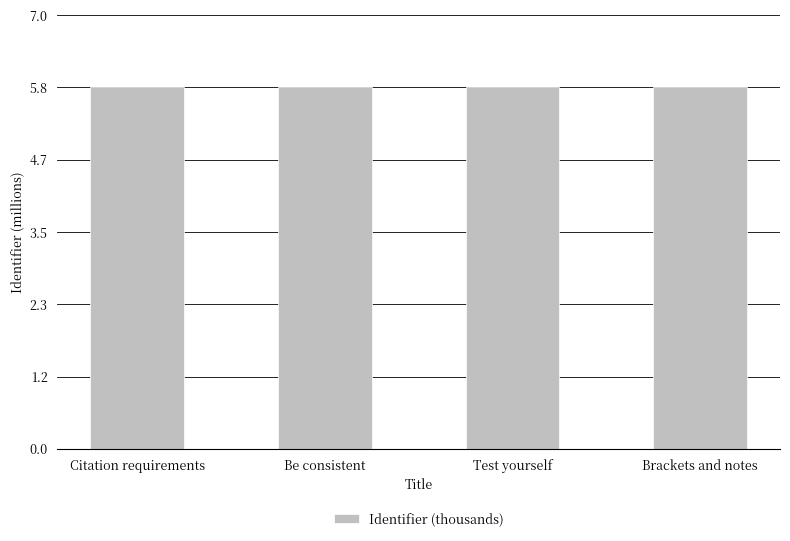

Approximately how many times larger is the value at Test yourself compared to Be consistent?

1.0